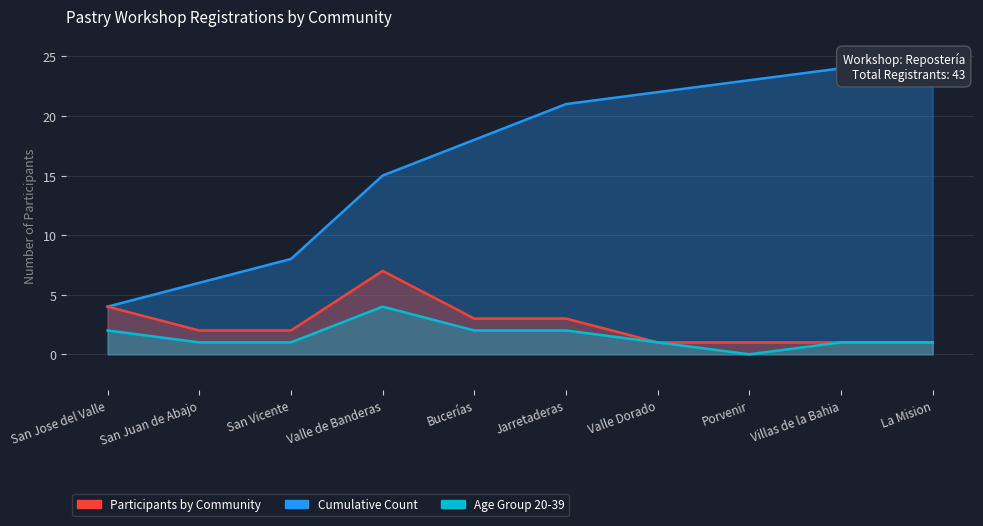

What is the label of the 2nd point from the left?

San Juan de Abajo